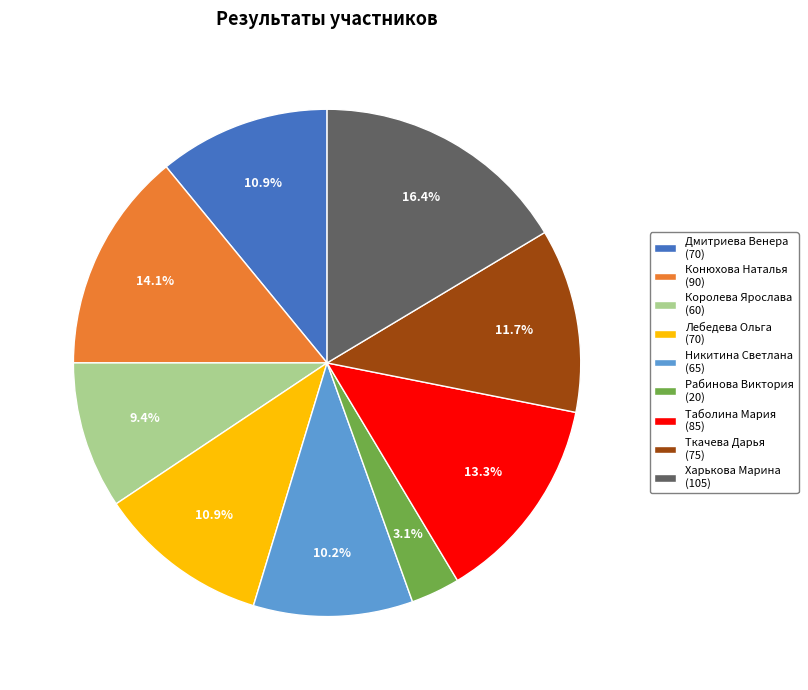

Count the number of slices in the pie.

9